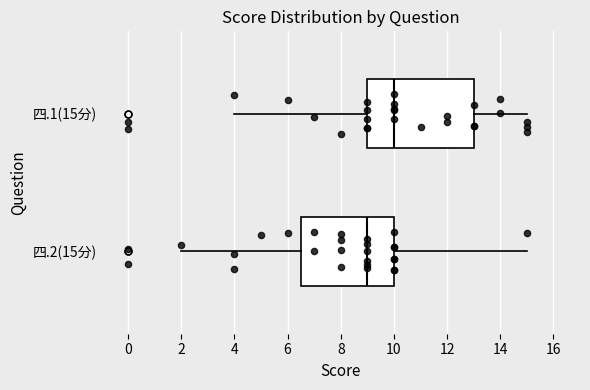

Comparing the boxes themselves (not the whiskers), which one is the widest?

四.1(15分)